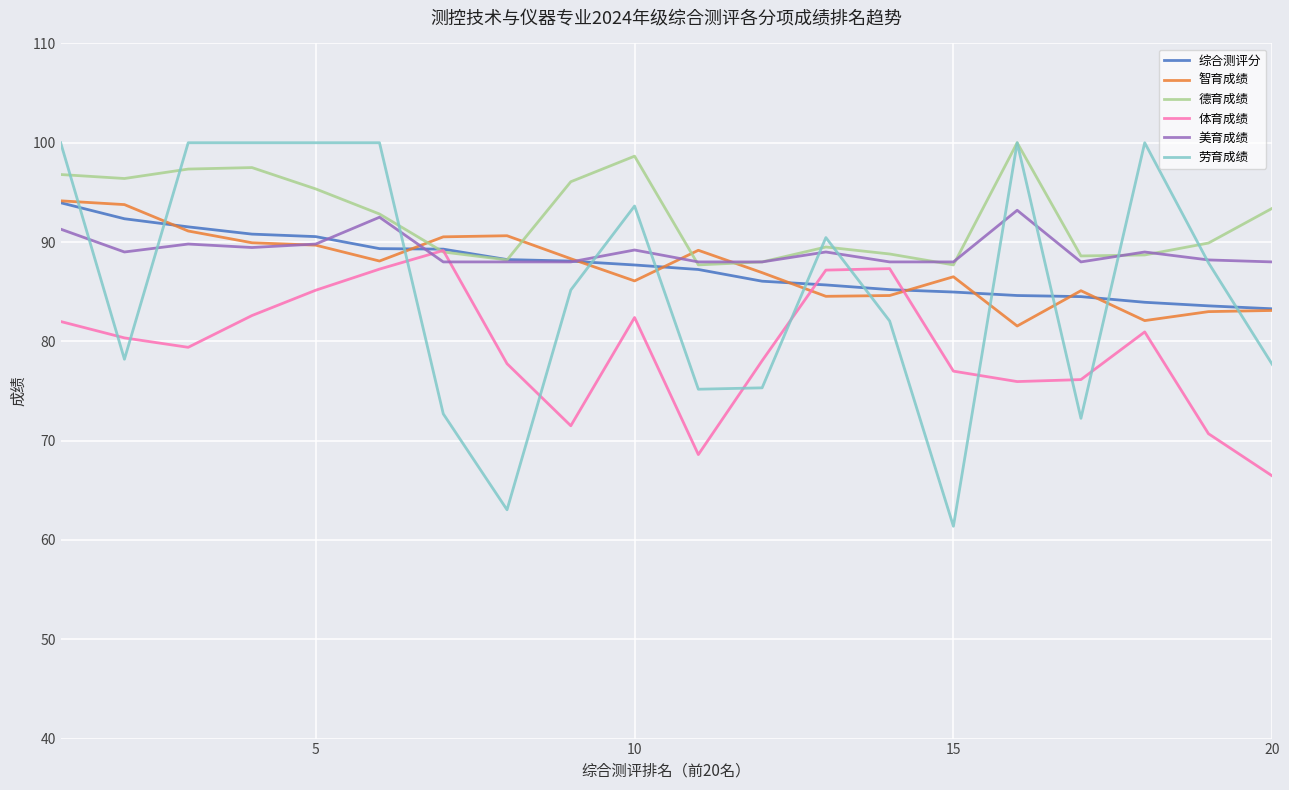

What is the smallest value displayed?

61.4